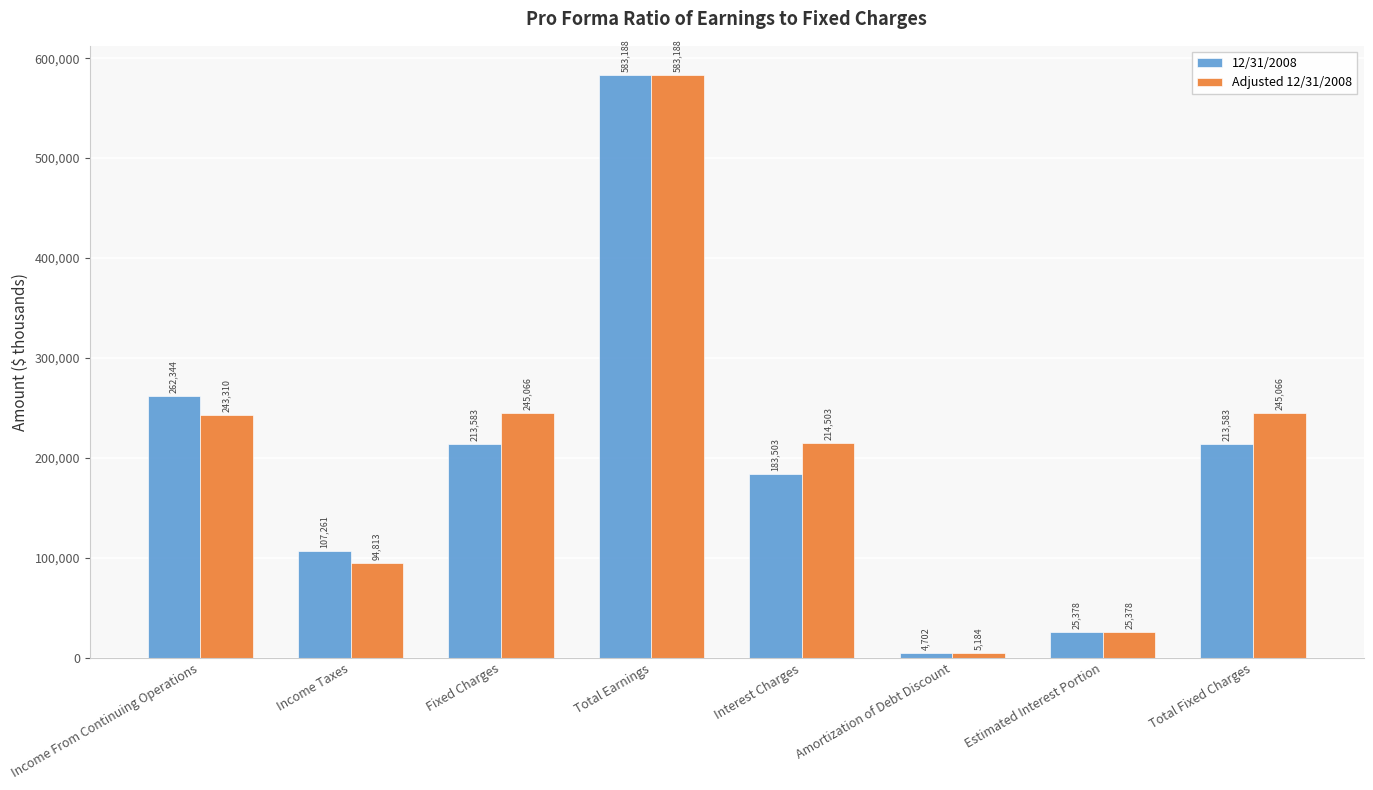

Is it true that 12/31/2008 equals 107261 at Income Taxes?

True